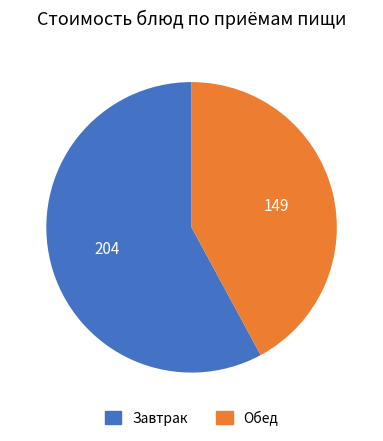

Does any single category account for the majority?

Yes